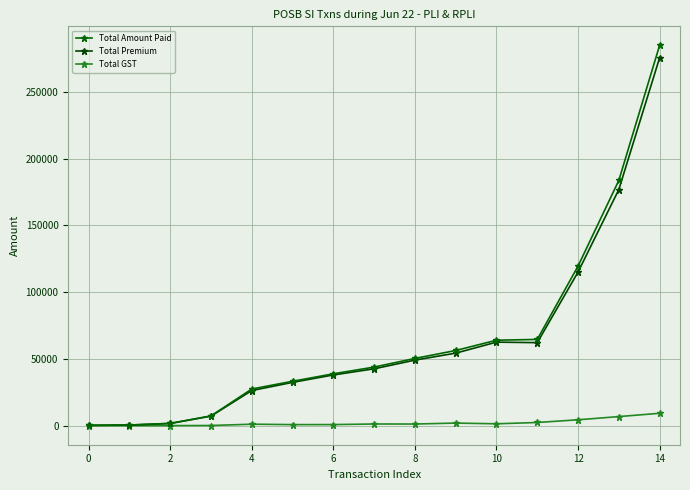

What are all the series names shown in the legend?

Total Amount Paid, Total Premium, Total GST